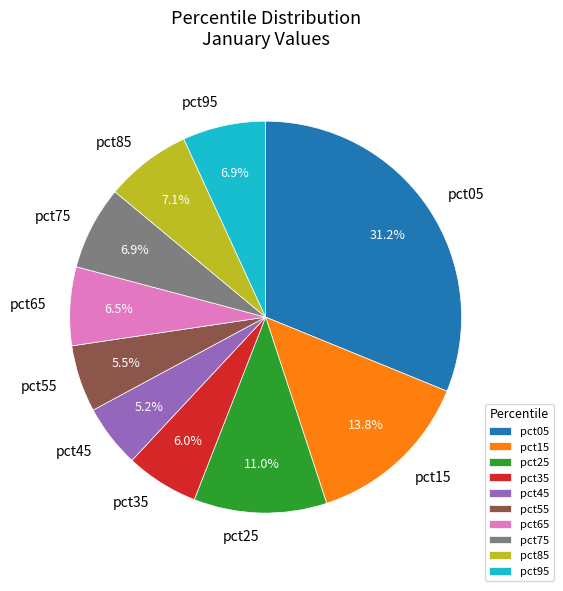

What is the ratio of the value at pct35 to the value at pct15?

0.4